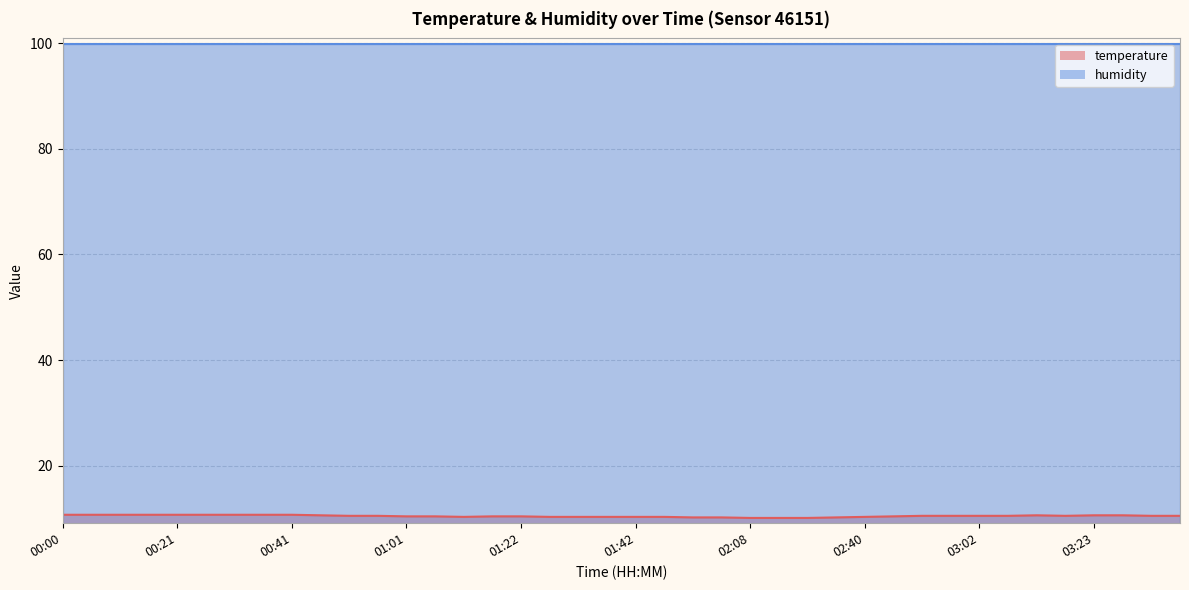

What is the minimum value shown in the chart?

10.1